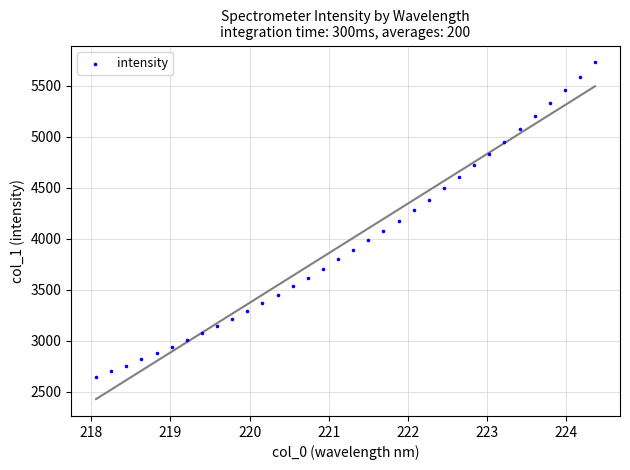

What is the range of X values (max minus min)?

6.3